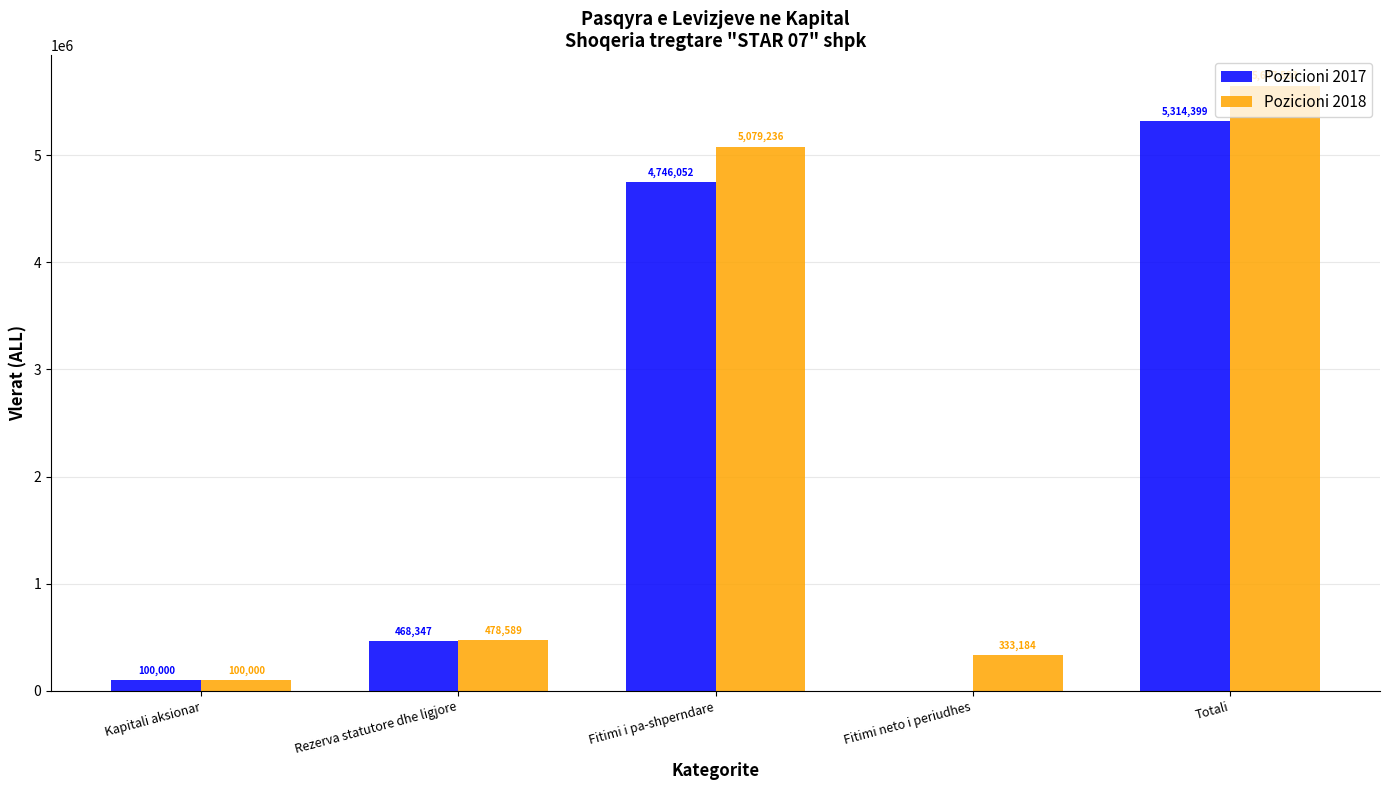

The Pozicioni 2018 series shows 478589 at Rezerva statutore dhe ligjore. True or false?

True